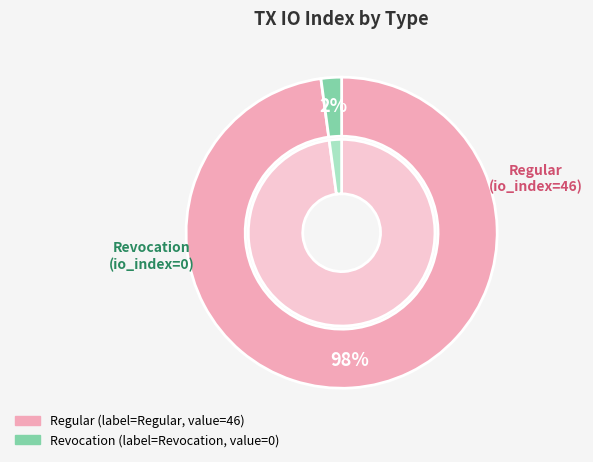

To the nearest percent, what is the combined percentage of Regular (io_index=46) and Revocation (io_index=0)?

100%